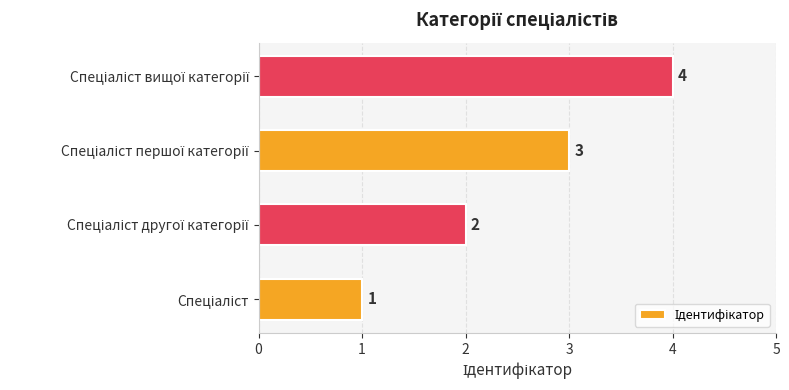

What is the greatest value displayed?

4